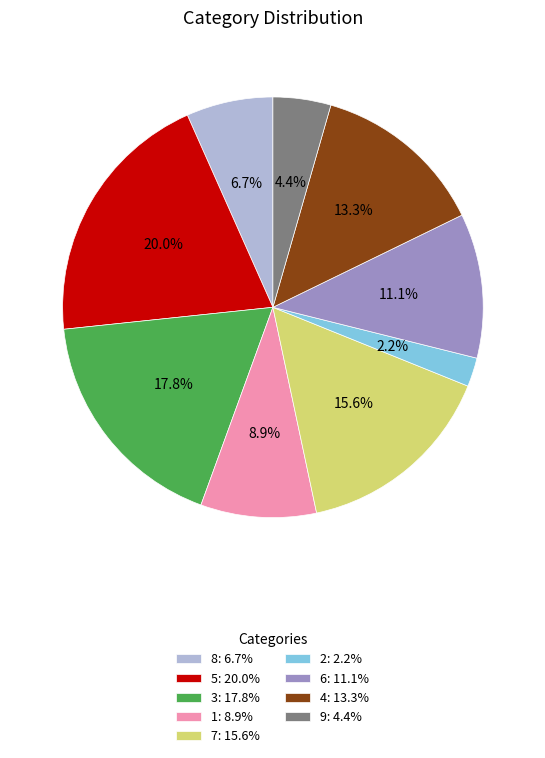

Is it true that 4 is 13% of the pie?

True